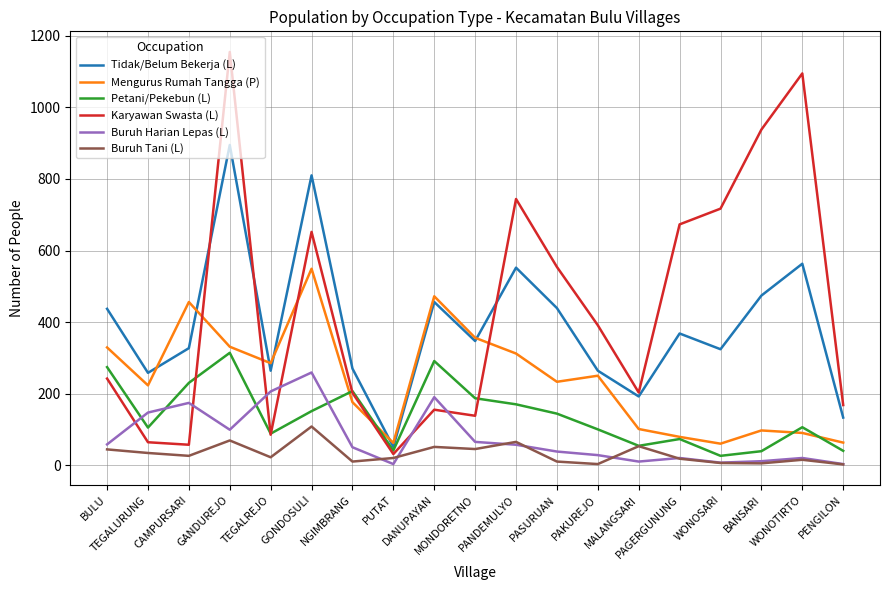

List the series in order of their peak value, lowest first.

Buruh Tani (L), Buruh Harian Lepas (L), Petani/Pekebun (L), Mengurus Rumah Tangga (P), Tidak/Belum Bekerja (L), Karyawan Swasta (L)